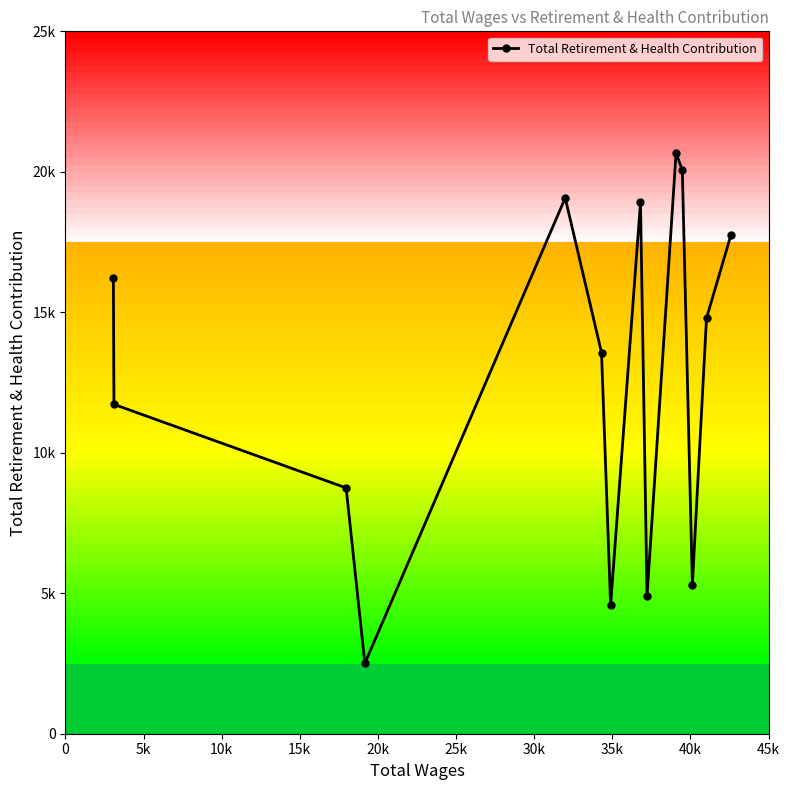

What is the average value?

12772